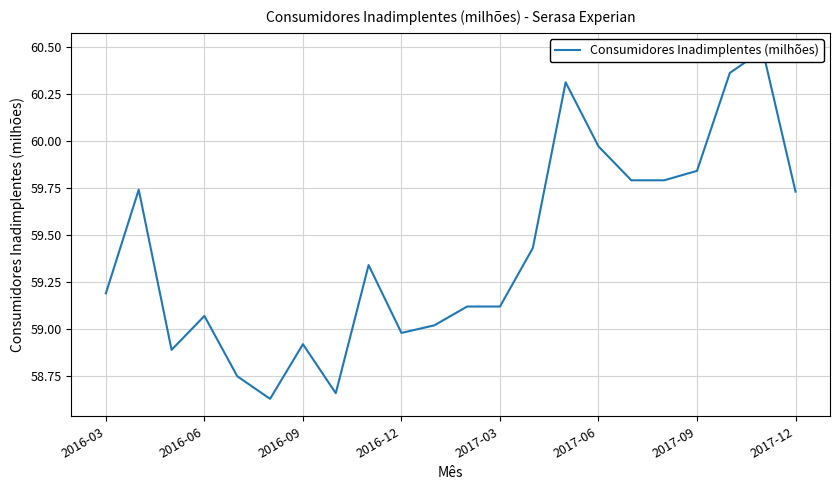

List the labels in order of value, largest first.

20, 19, 14, 15, 18, 16, 17, 2016-06, 21, 13, 8, 2016-03, 11, 12, 2016-12, 10, 9, 2017-09, 2016-09, 2017-03, 2017-12, 2017-06